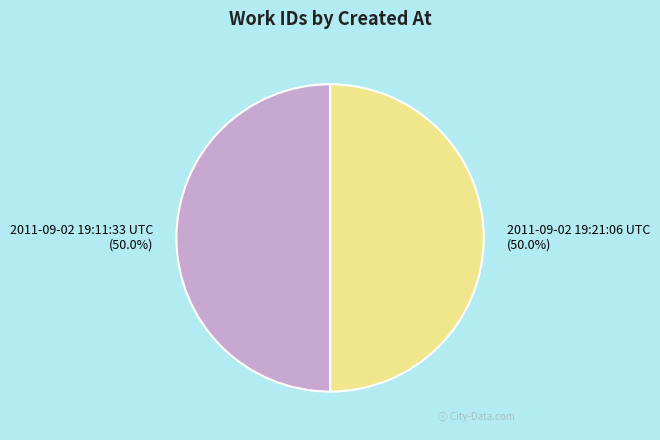

To the nearest percent, what is the average slice percentage?

50%